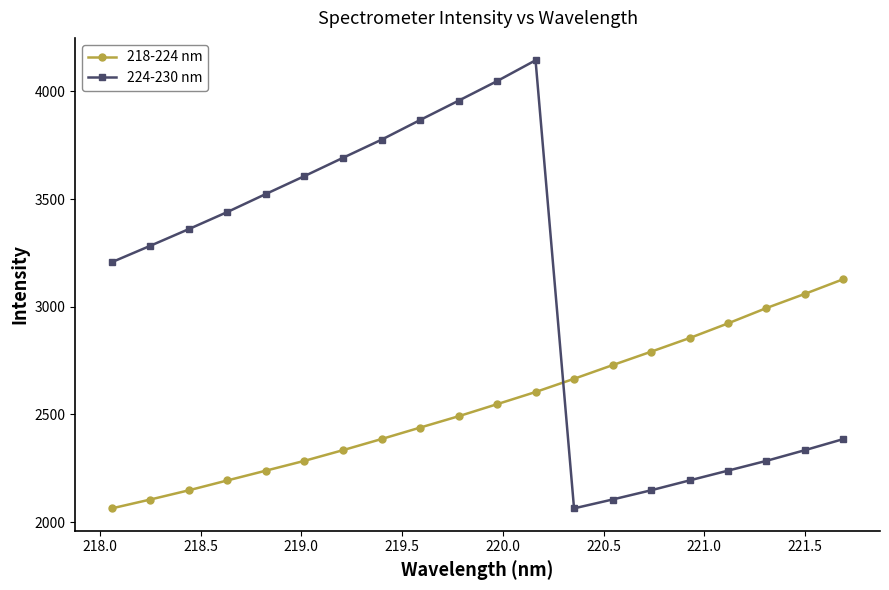

How many intersections are there between 218-224 nm and 224-230 nm?

1